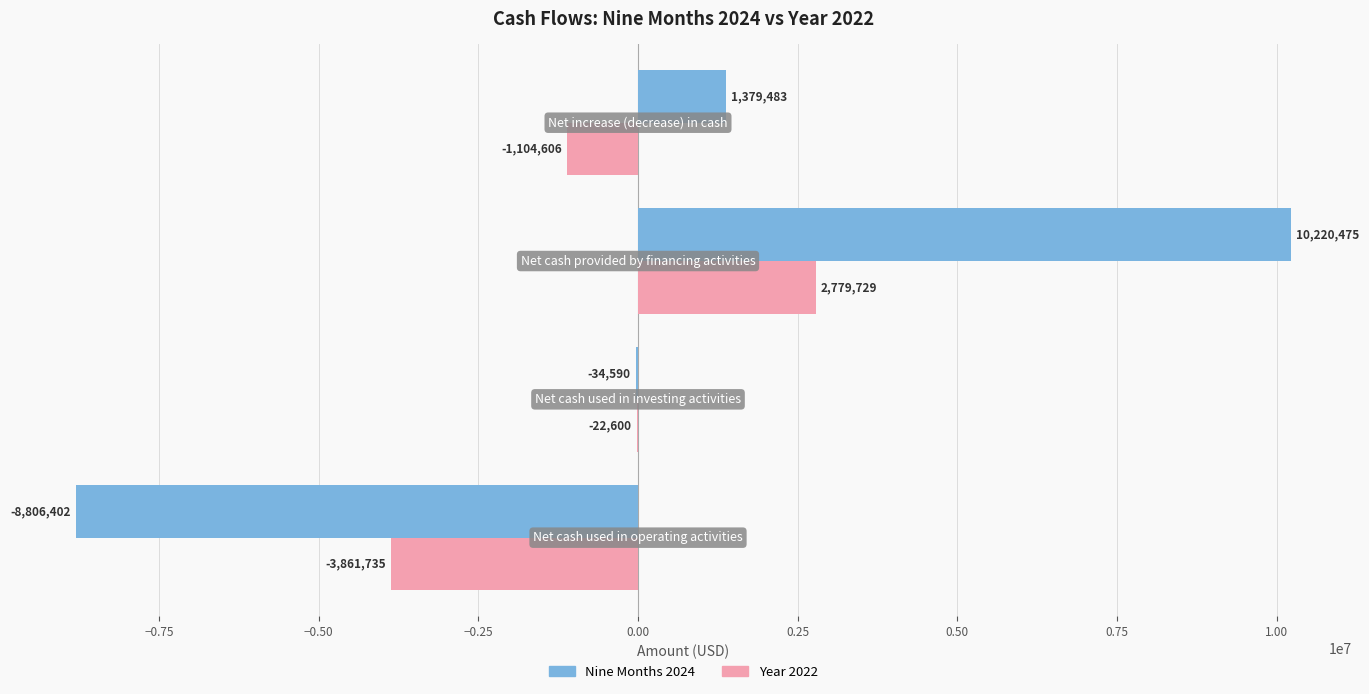

Which series has the largest total across all categories?

Nine Months 2024